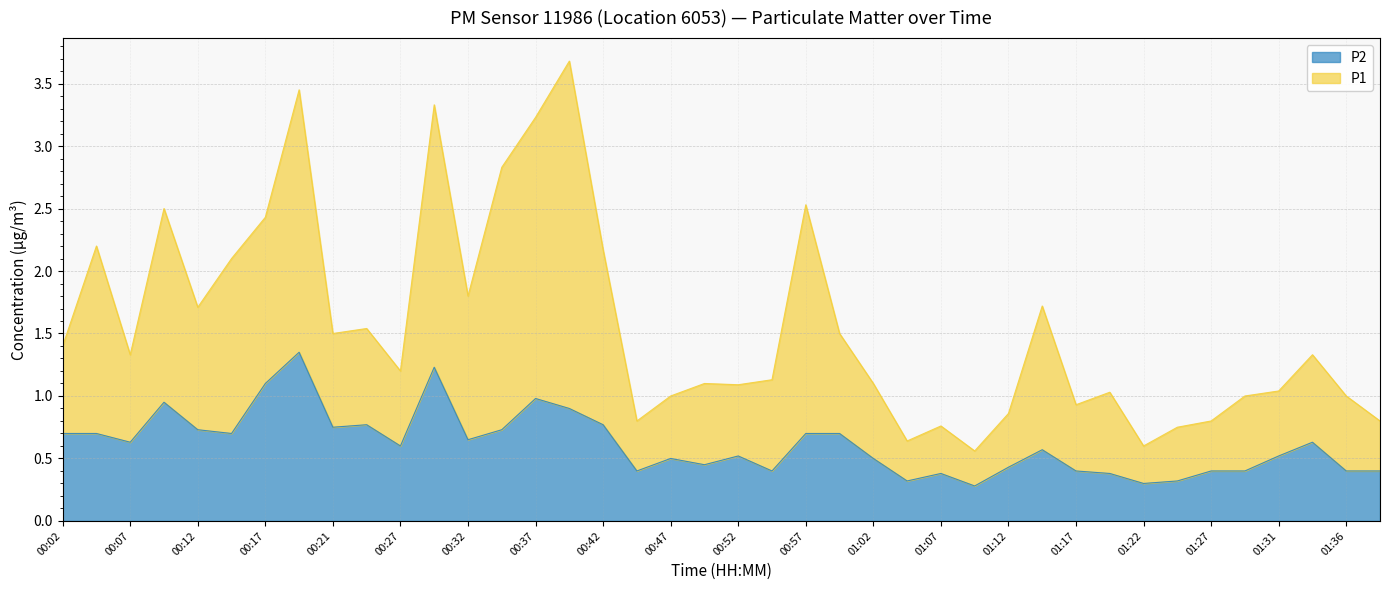

How many interior local peaks does the P2 series have?

10